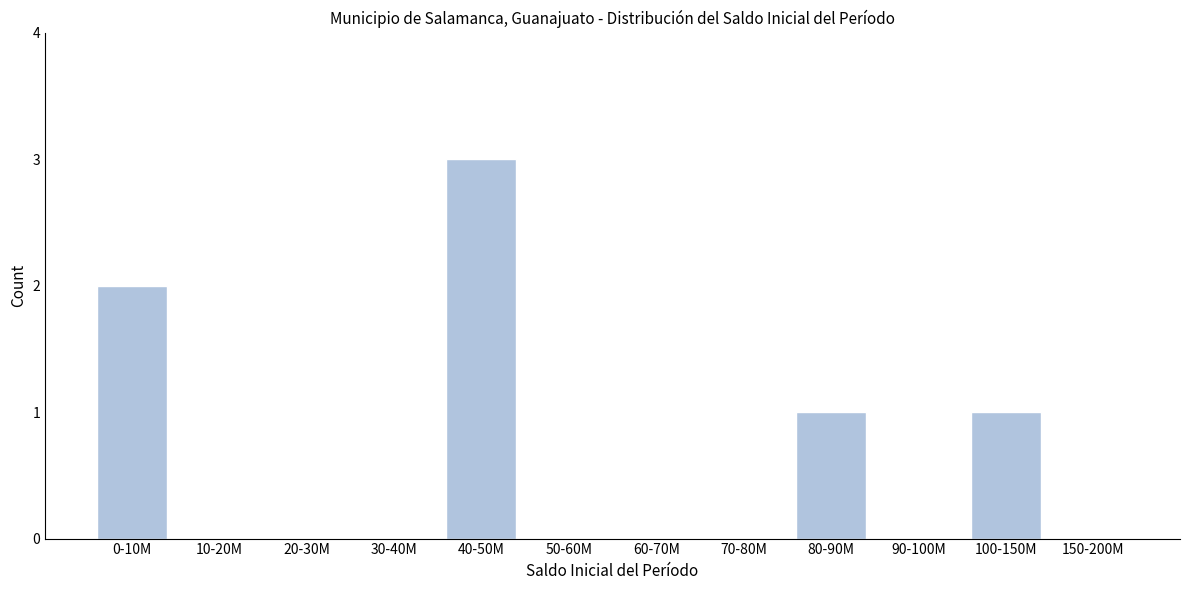

Reading left to right, transcribe all the data shown in this chart.

0-10M=2	10-20M=0	20-30M=0	30-40M=0	40-50M=3	50-60M=0	60-70M=0	70-80M=0	80-90M=1	90-100M=0	100-150M=1	150-200M=0